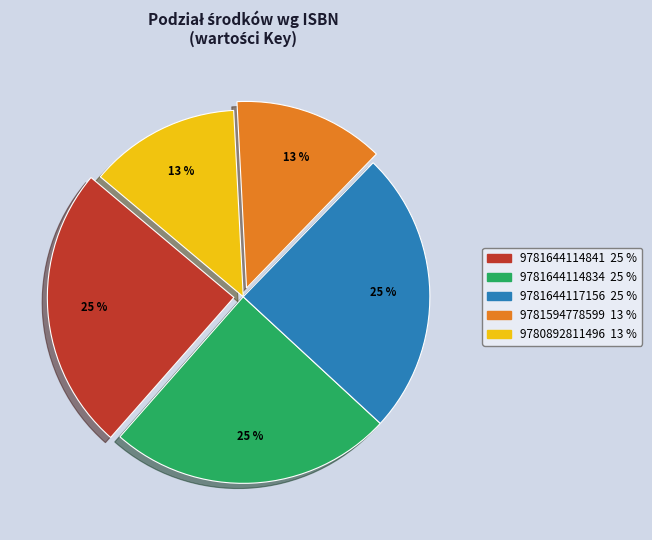

Is there any slice that represents more than half of the pie?

No